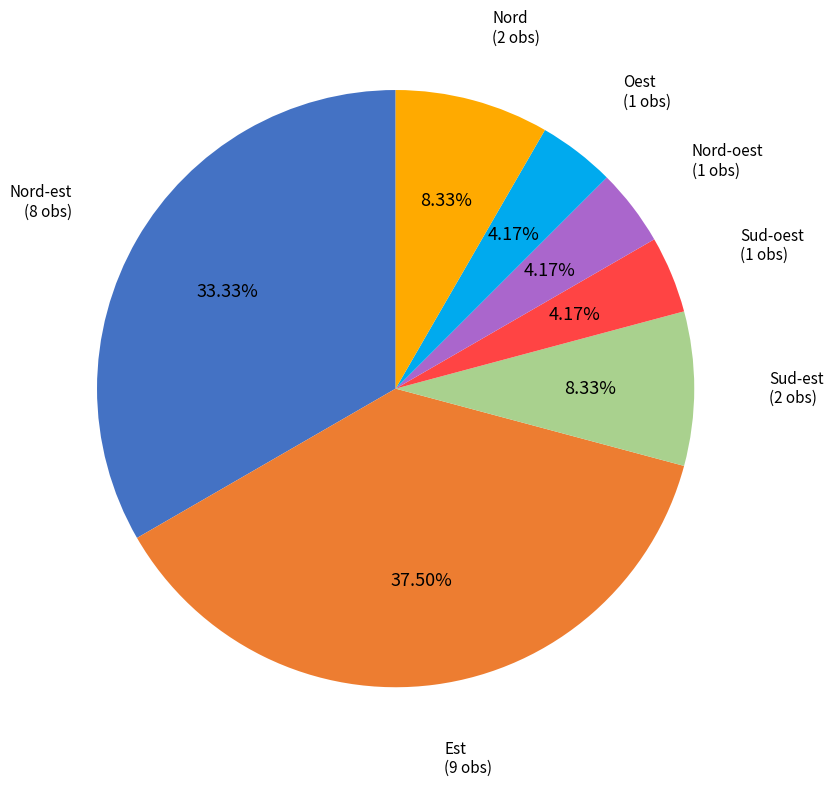

To the nearest percent, what is the difference between the largest and smallest slice percentages?

33%